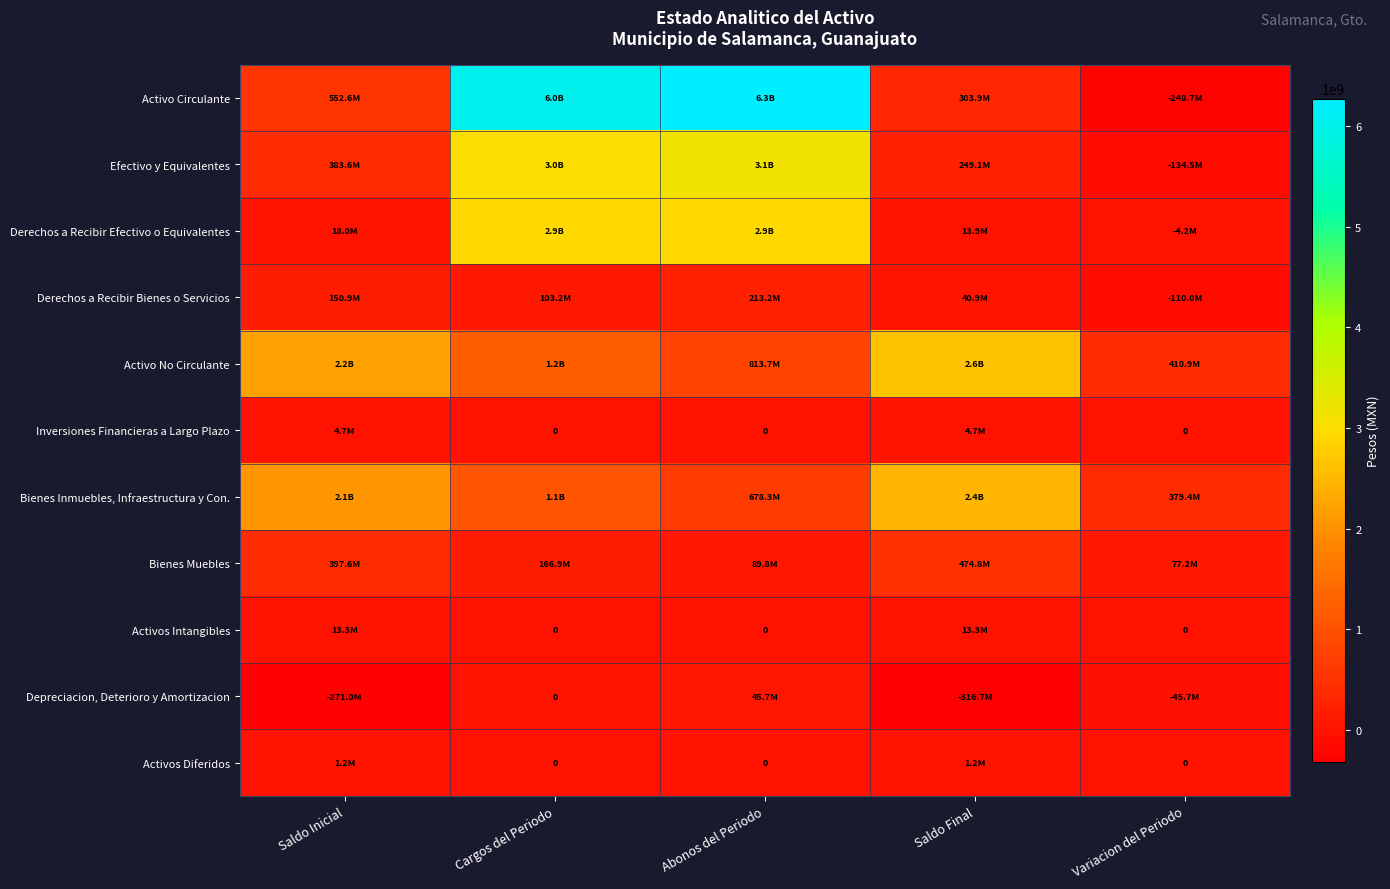

How many positive values does the Activos Diferidos series have?

2